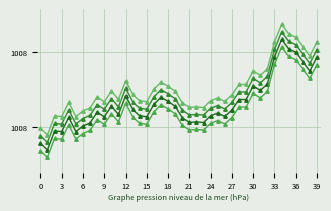

Does the chart have visible grid lines?

Yes